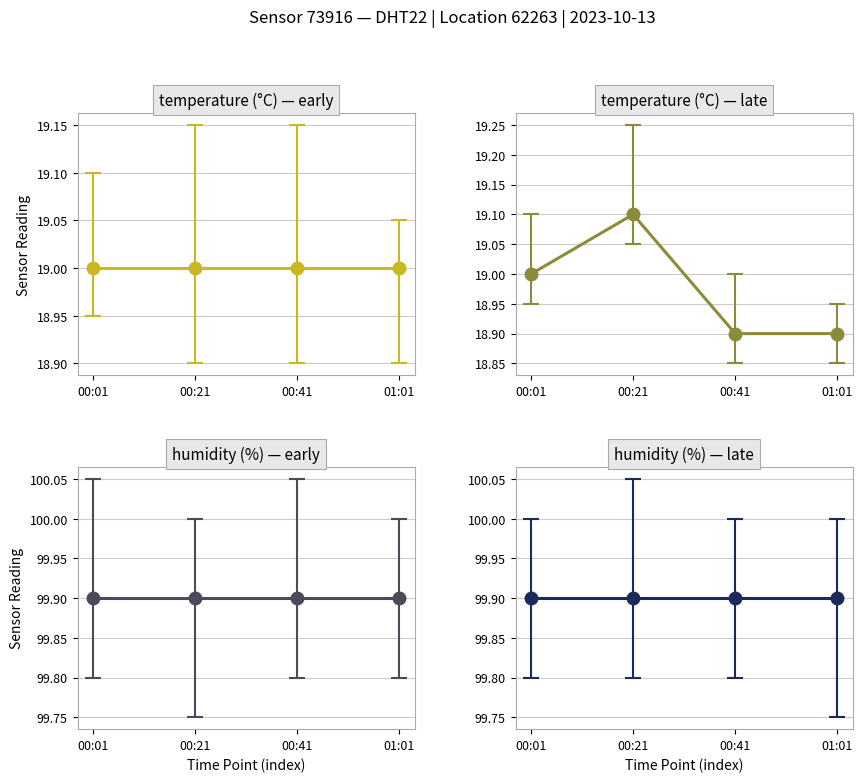

True or false: humidity and temperature cross at least once.

False